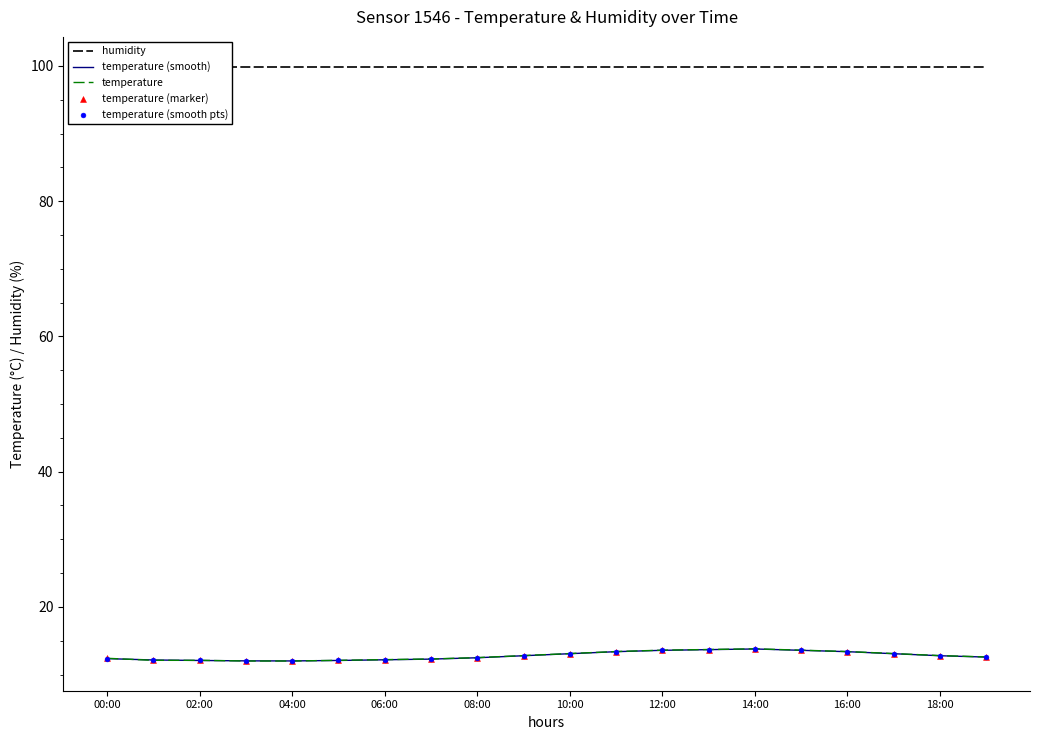

Which series has the largest Y range (max minus min)?

temperature